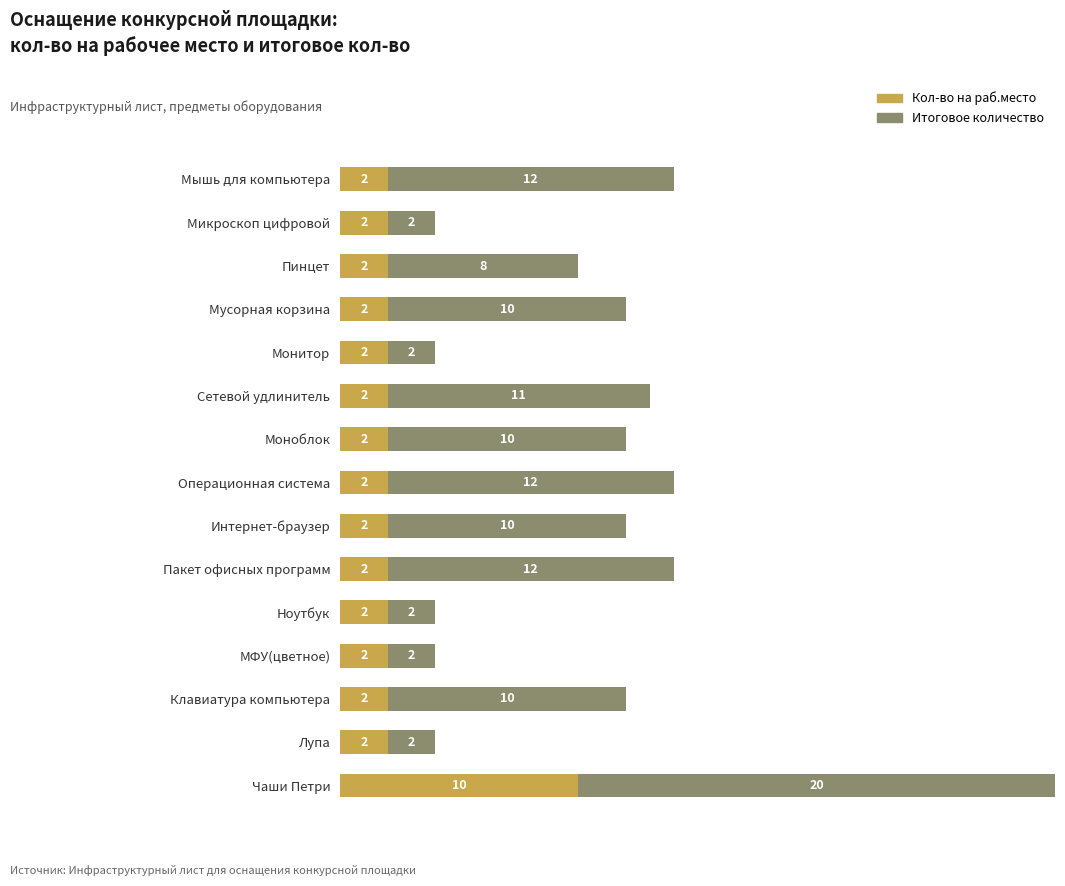

At which label does Кол-во на раб.место reach its peak?

Чаши Петри